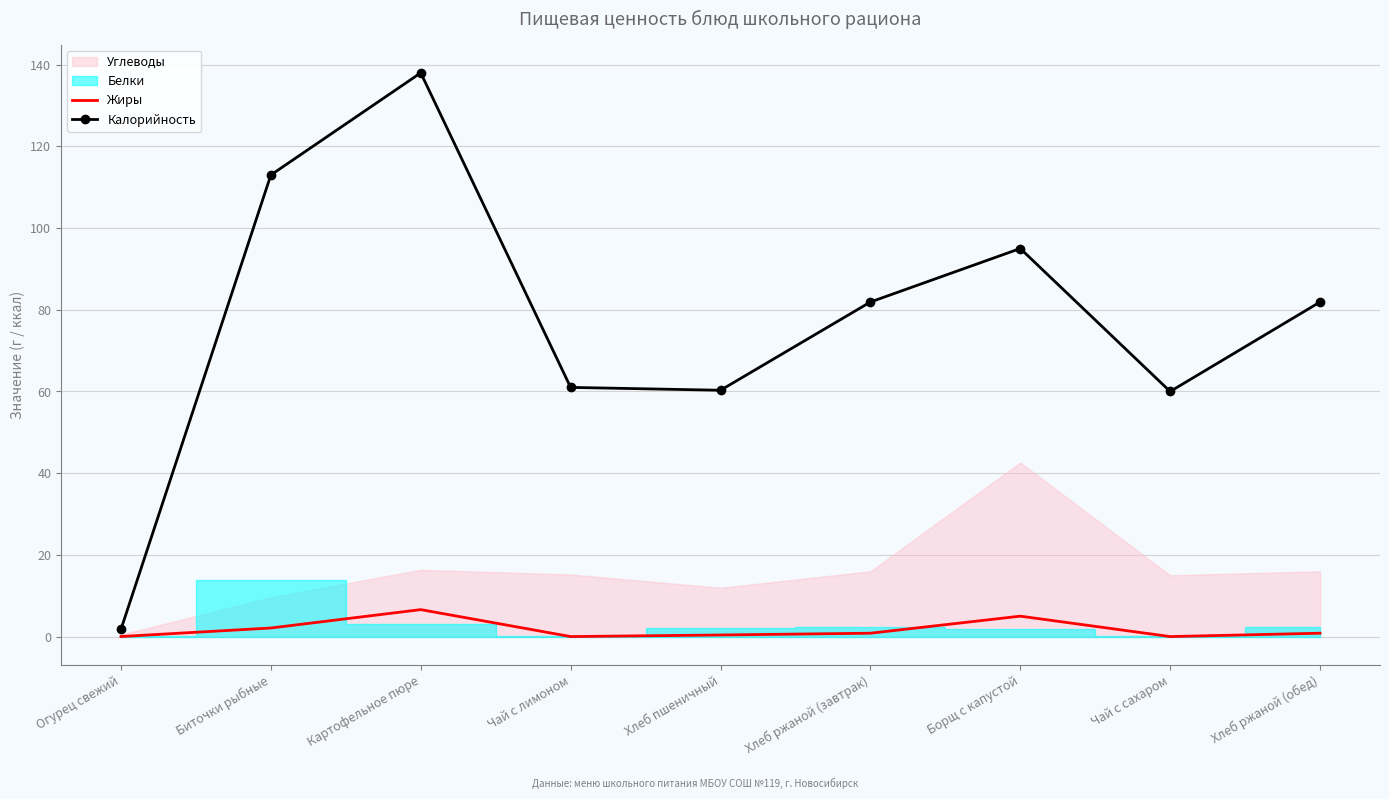

The value of Калорийность at Чай с сахаром is 60.0. True or false?

True